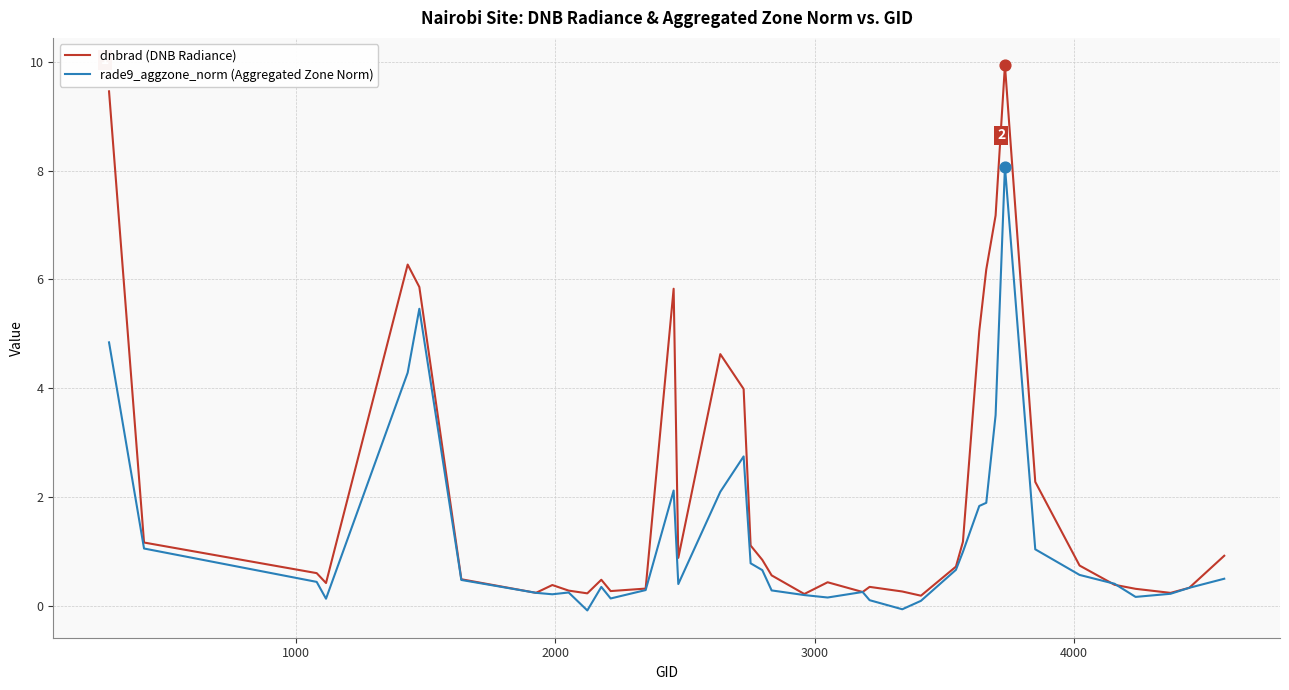

Which series has the largest total across all categories?

dnbrad (DNB Radiance)